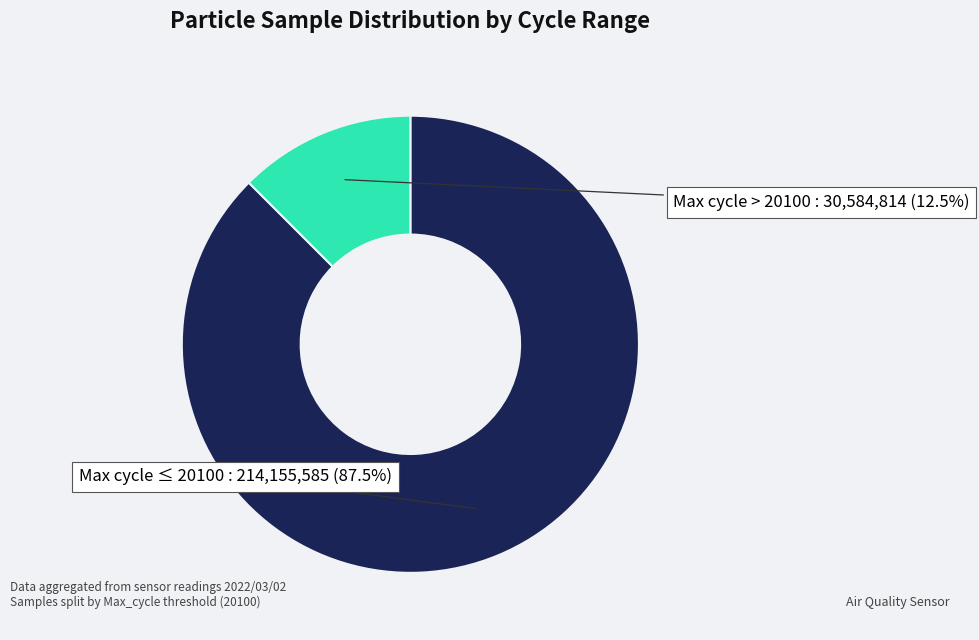

Does any single category account for the majority?

Yes